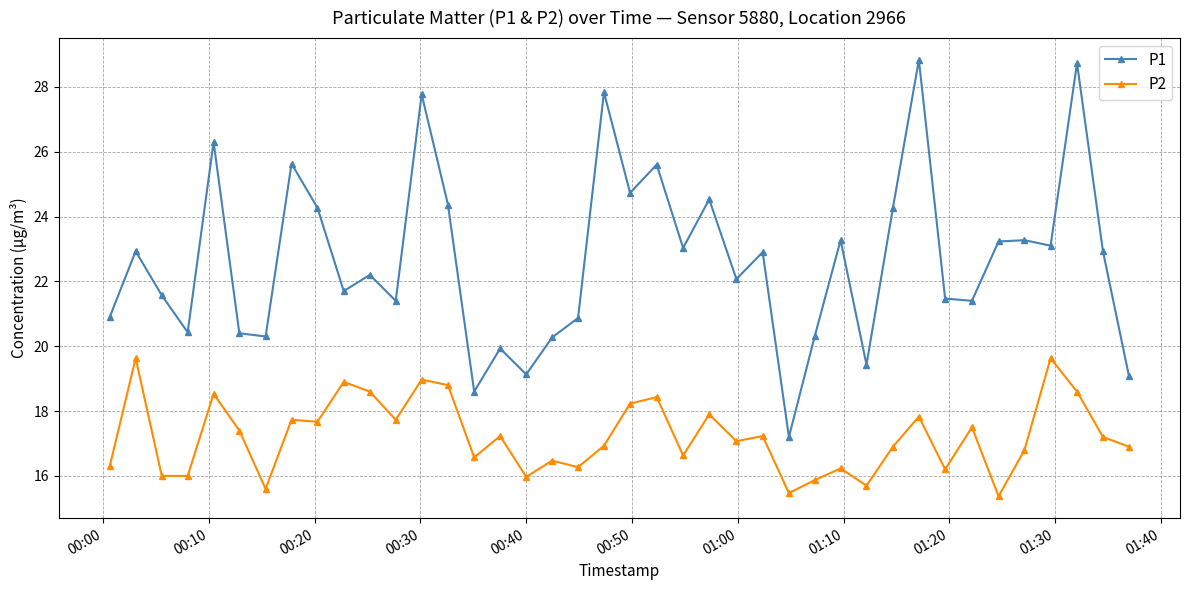

True or false: P2 and P1 cross at least once.

False